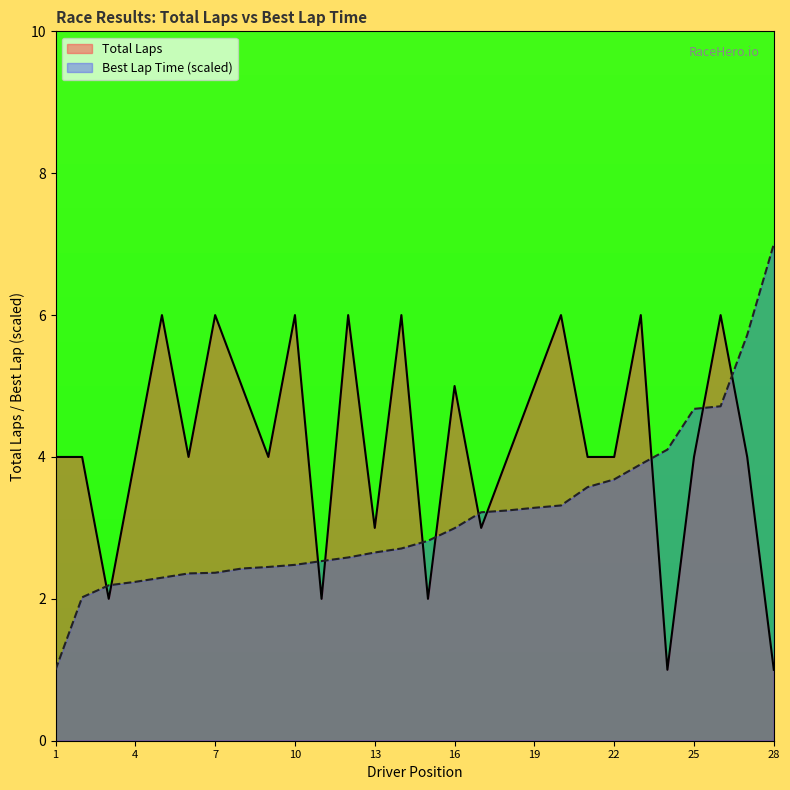

Which series has the largest total across all categories?

Total Laps